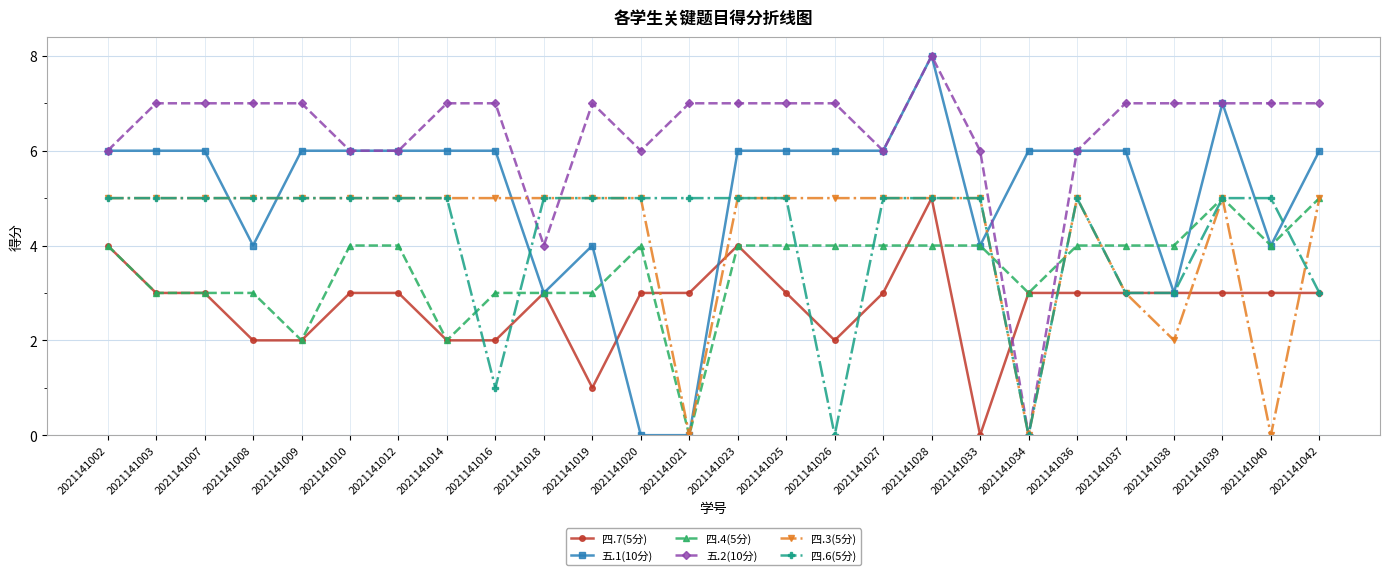

The 五.2(10分) series shows 6 at 2021141018. True or false?

False